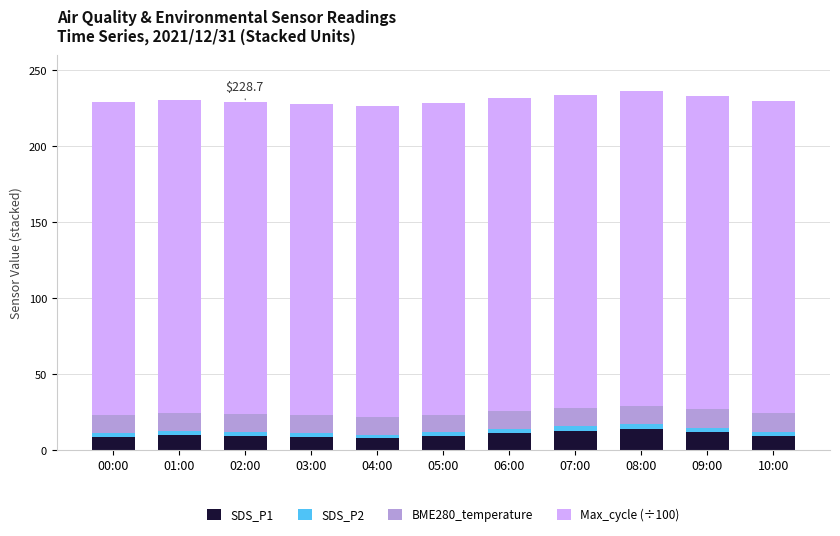

What is the maximum value for SDS_P1?

13.8